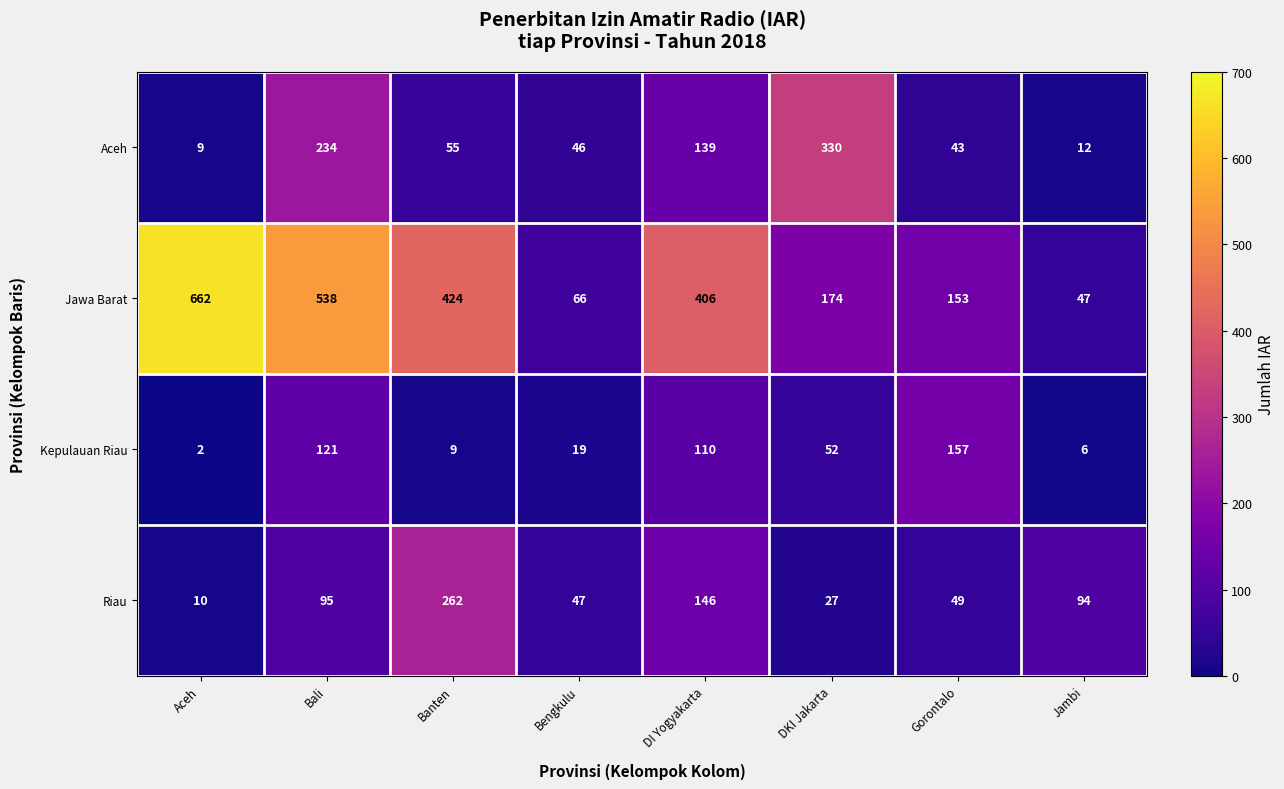

What is the difference between the highest and lowest values at DI Yogyakarta?

296